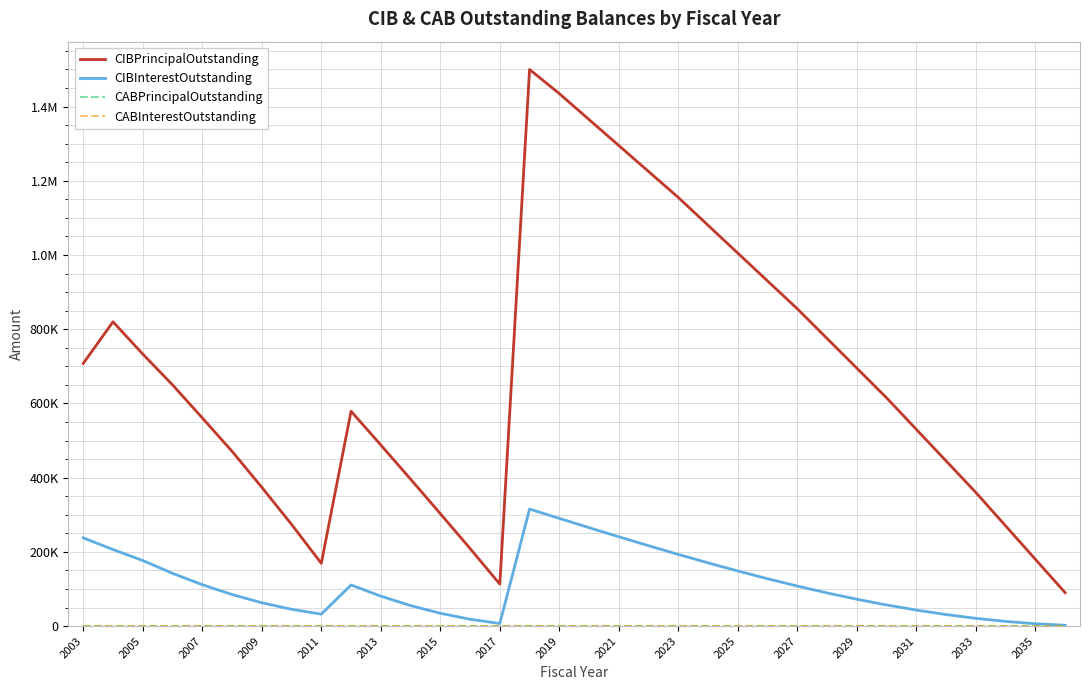

Is this an area chart (filled region under the line)?

No